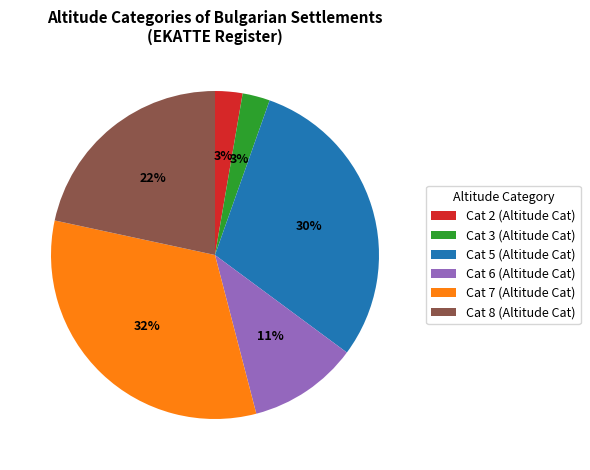

What is the ratio of the value at Cat 5 (Altitude Cat) to the value at Cat 6 (Altitude Cat)?

2.7